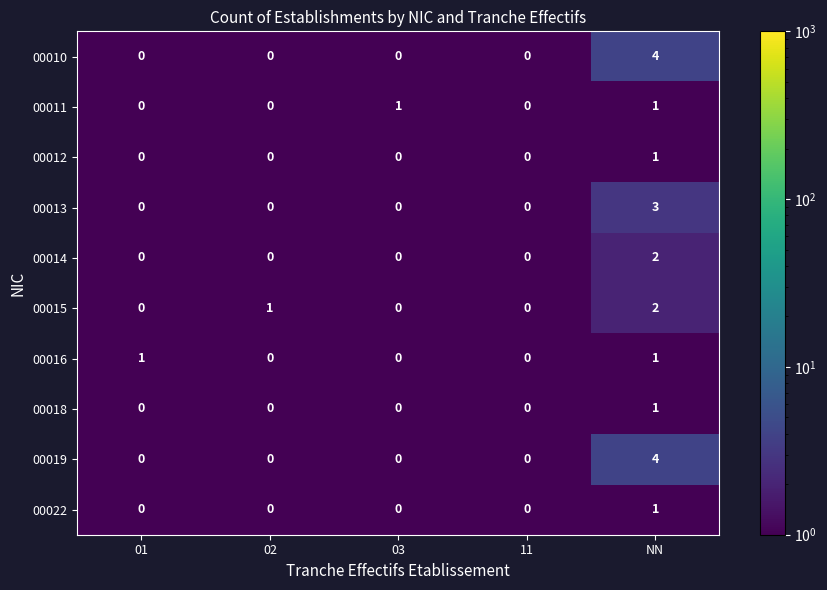

The value of 00018 at 01 is -1. True or false?

False